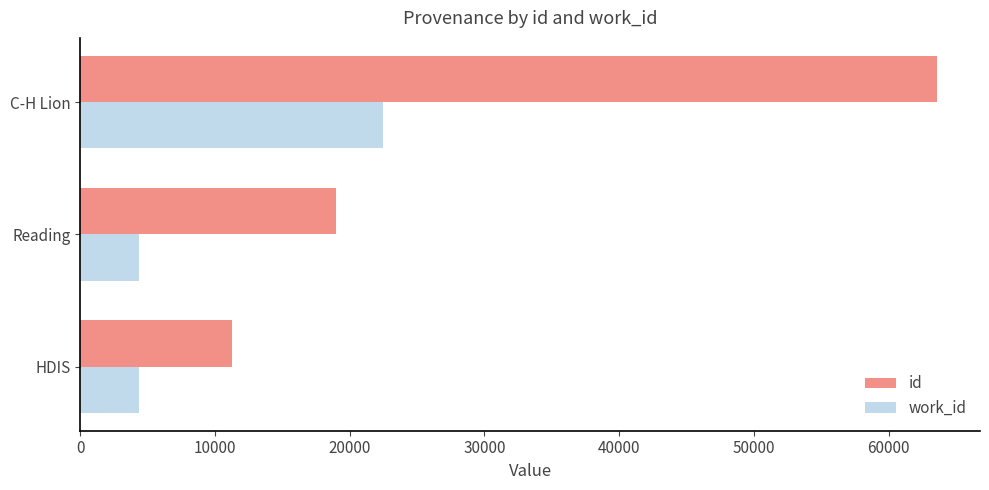

What is the approximate value of id at Reading?

19003